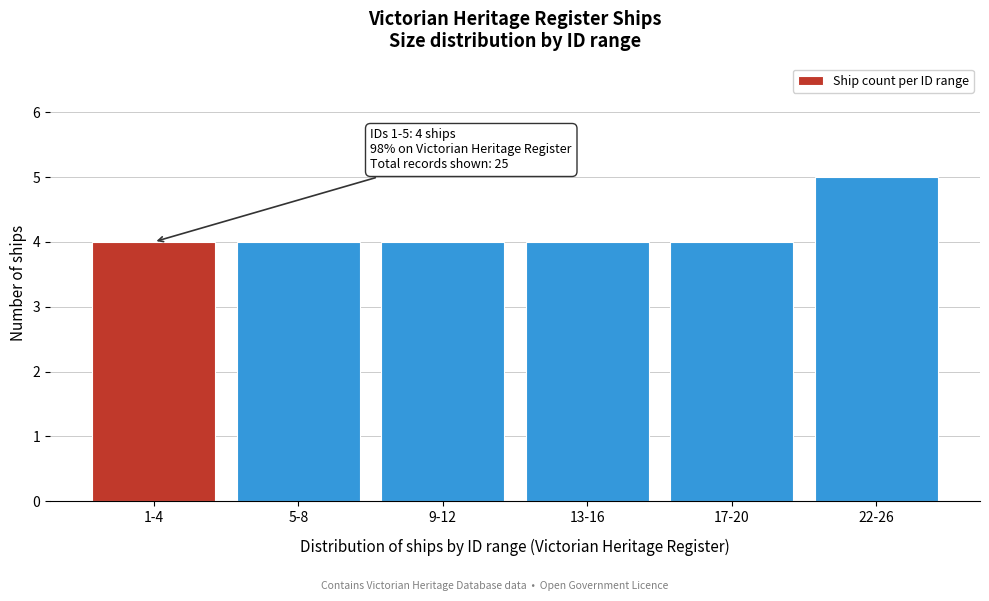

Reading right to left, transcribe all the data shown in this chart.

5	4	4	4	4	4